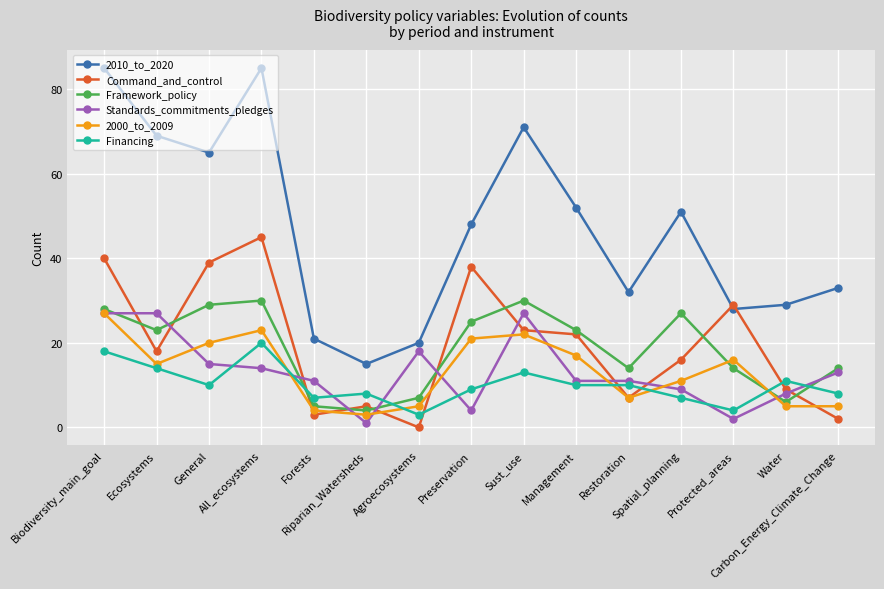

How many interior local valleys does the Framework_policy series have?

4